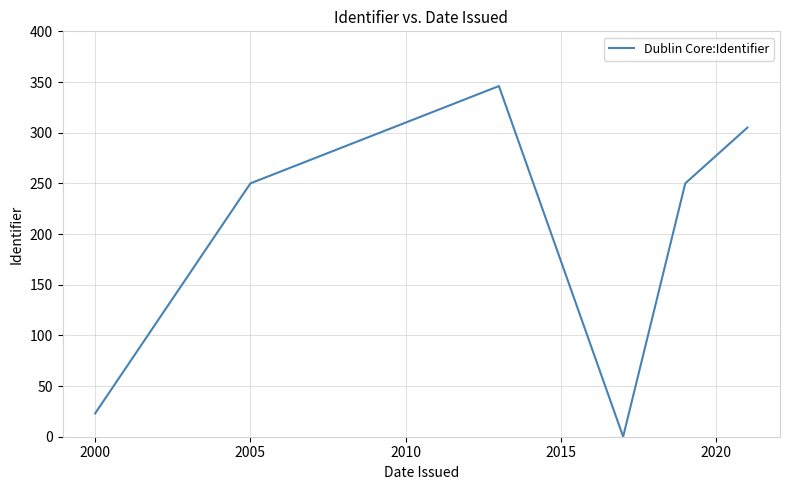

What is the difference between the second highest and minimum values?

305